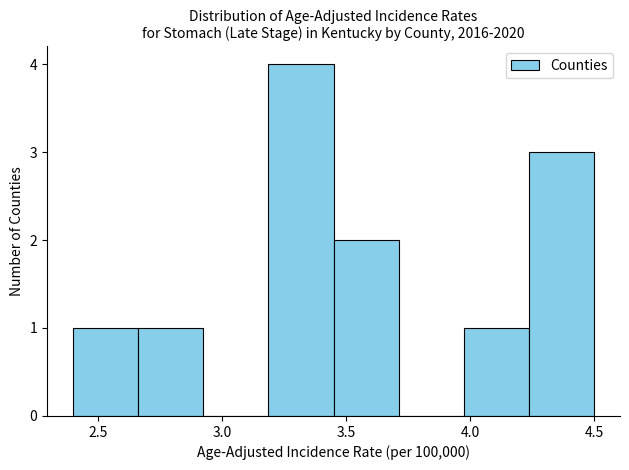

What is the height of the bar covering 4.25 to 4.50 on the x-axis? Neither the bar edges nor the heights are printed on the chart, so give them approximately, as read against the axes.

3